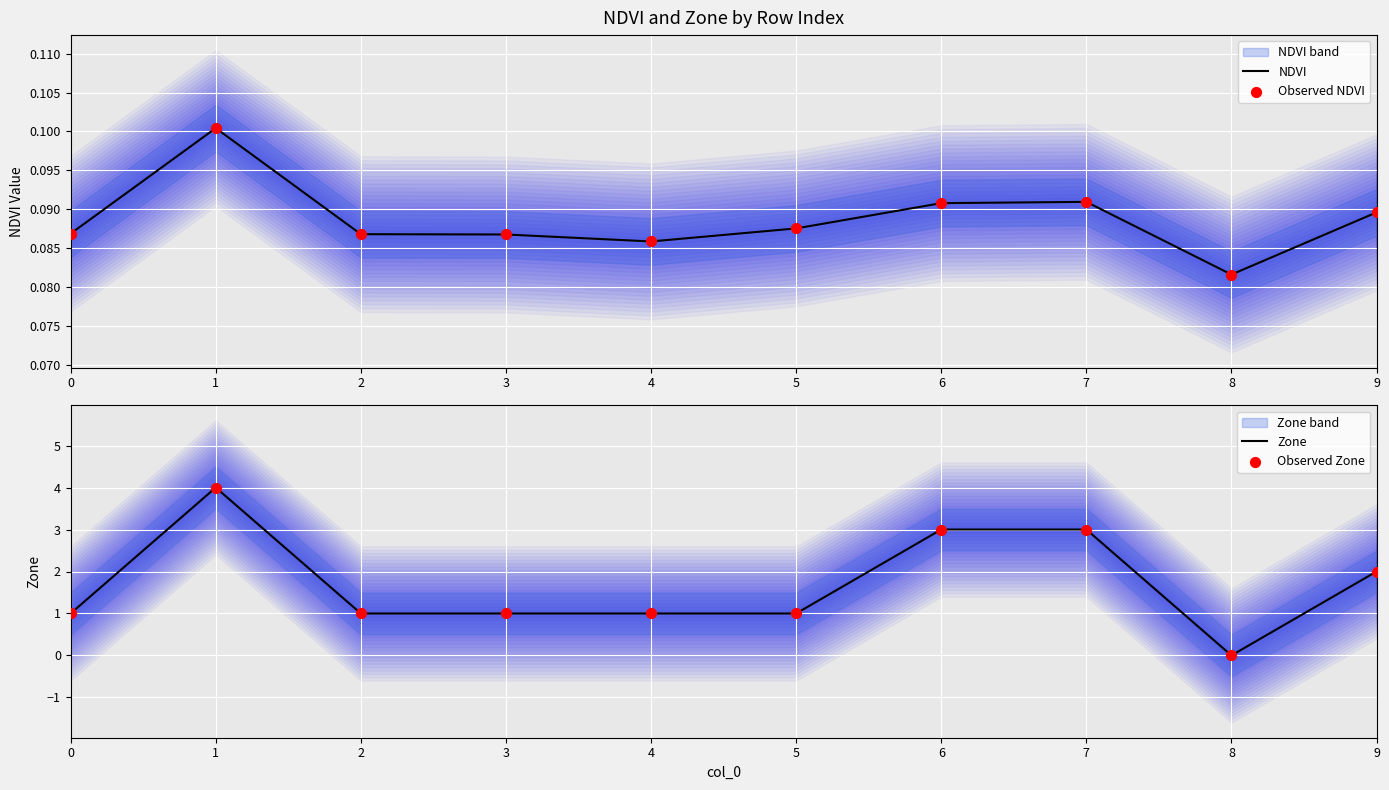

At which category is the sum across all series the highest?

1